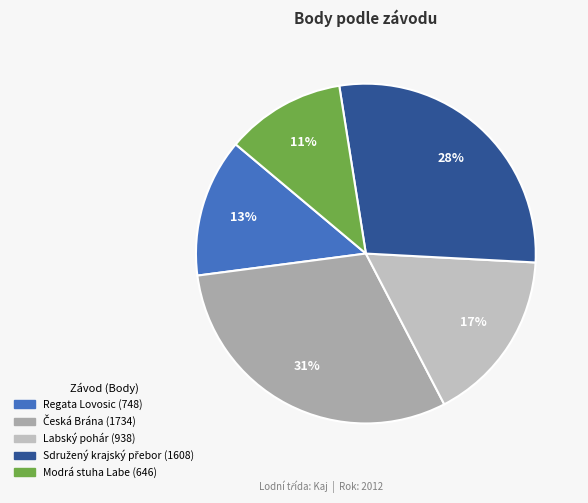

What is the smallest slice in the pie chart?

Modrá stuha Labe